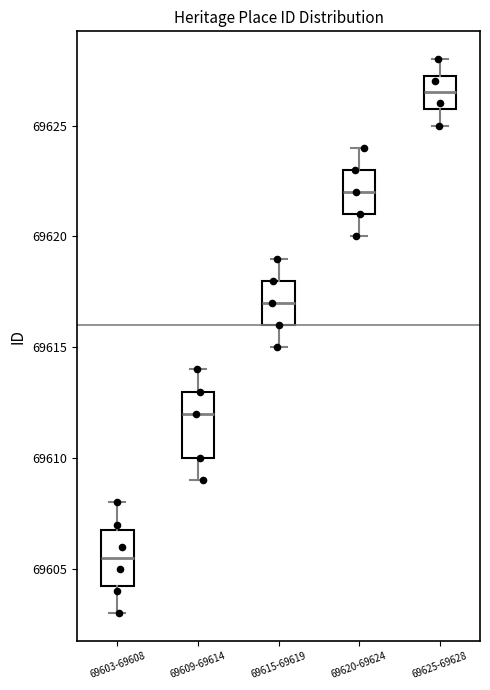

Reading left to right, read every box against the y-axis: the position of its median line, the range the box covers, and the ends of its whiskers. The values are not printed on the chart, so give them approximately, as read against the axis.

69603-69608: median 69605.5, box 69604.5 to 69607.0, whiskers 69603.0 to 69608.0
69609-69614: median 69612.0, box 69610.0 to 69613.0, whiskers 69609.0 to 69614.0
69615-69619: median 69617.0, box 69616.0 to 69618.0, whiskers 69615.0 to 69619.0
69620-69624: median 69622.0, box 69621.0 to 69623.0, whiskers 69620.0 to 69624.0
69625-69628: median 69626.5, box 69626.0 to 69627.5, whiskers 69625.0 to 69628.0